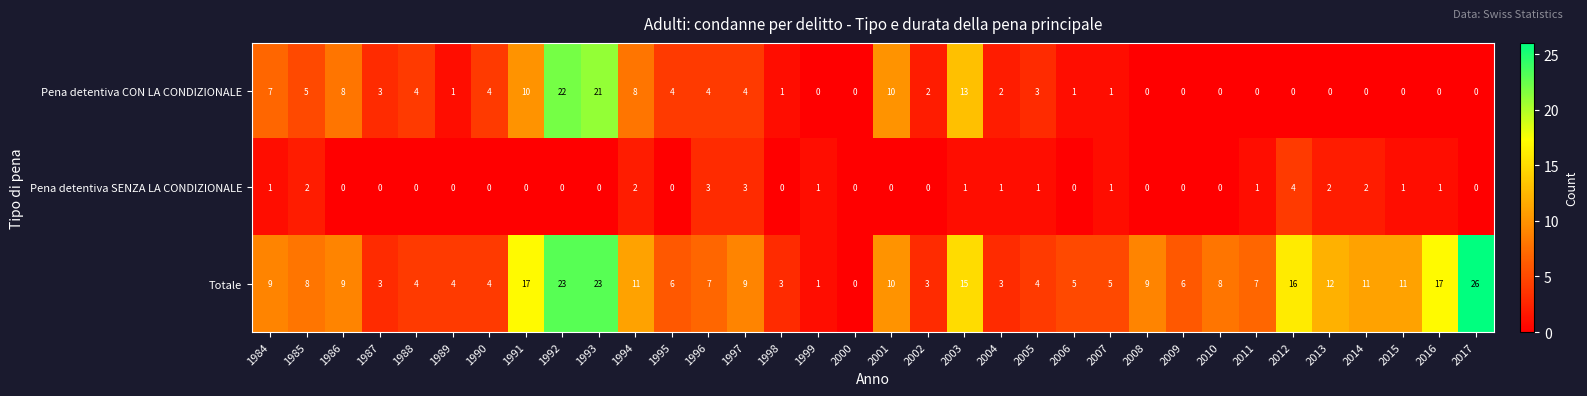

What is the greatest value displayed?

26